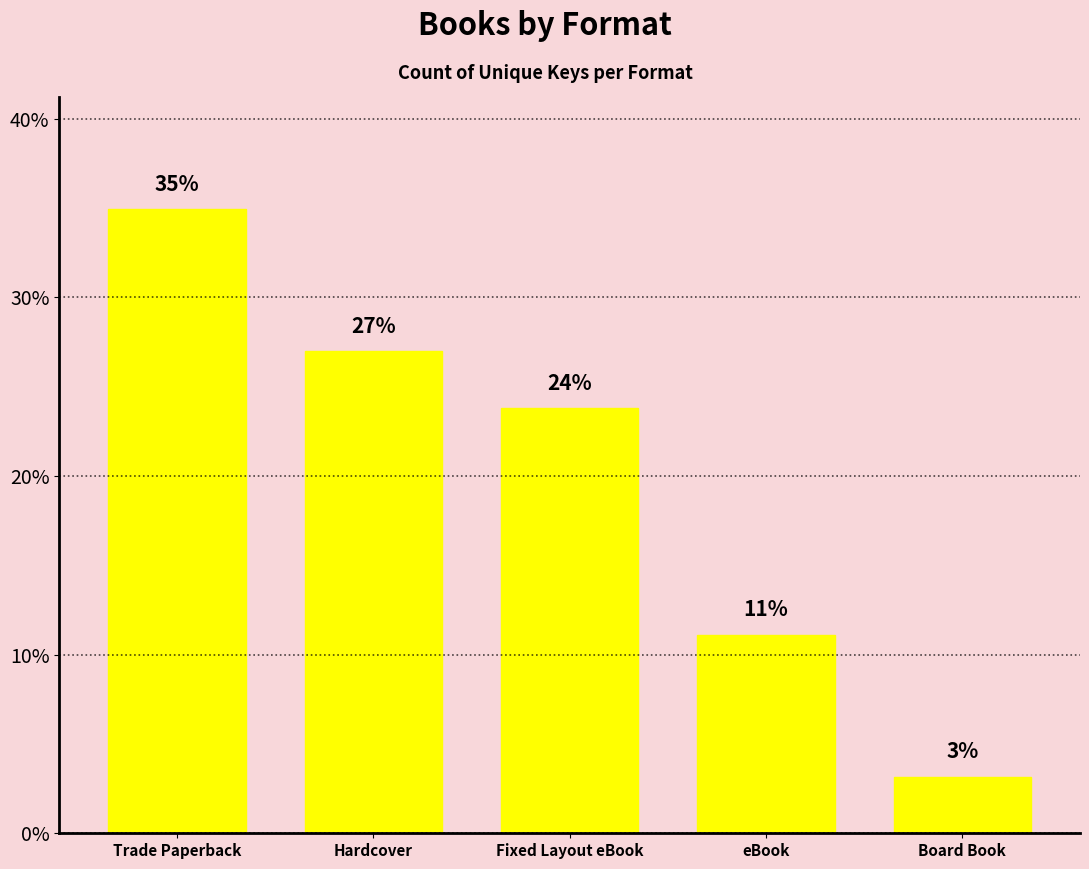

The value at Fixed Layout eBook is 16.1. True or false?

False